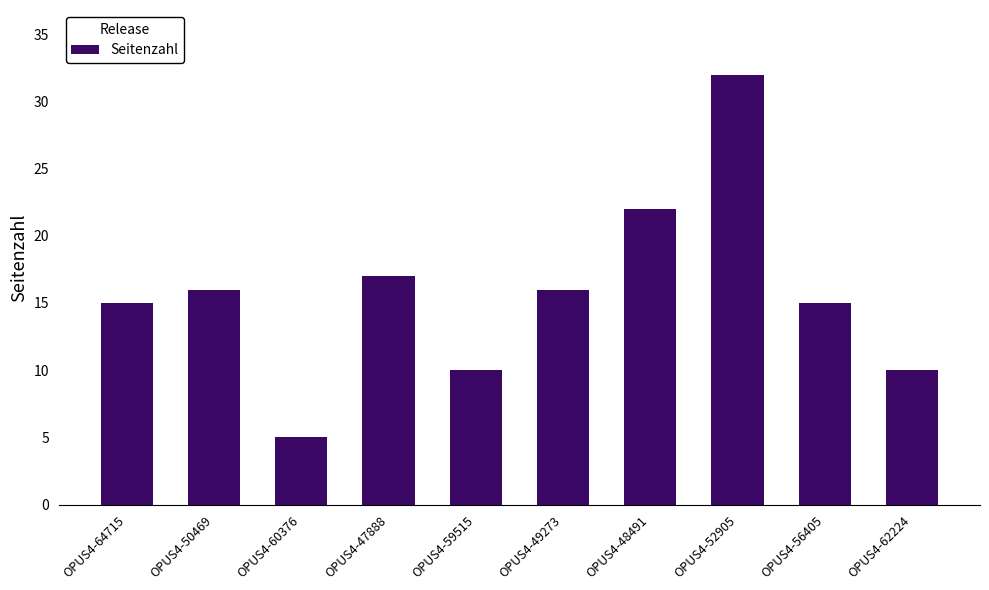

What is the value of the 4th bar from the left?

17